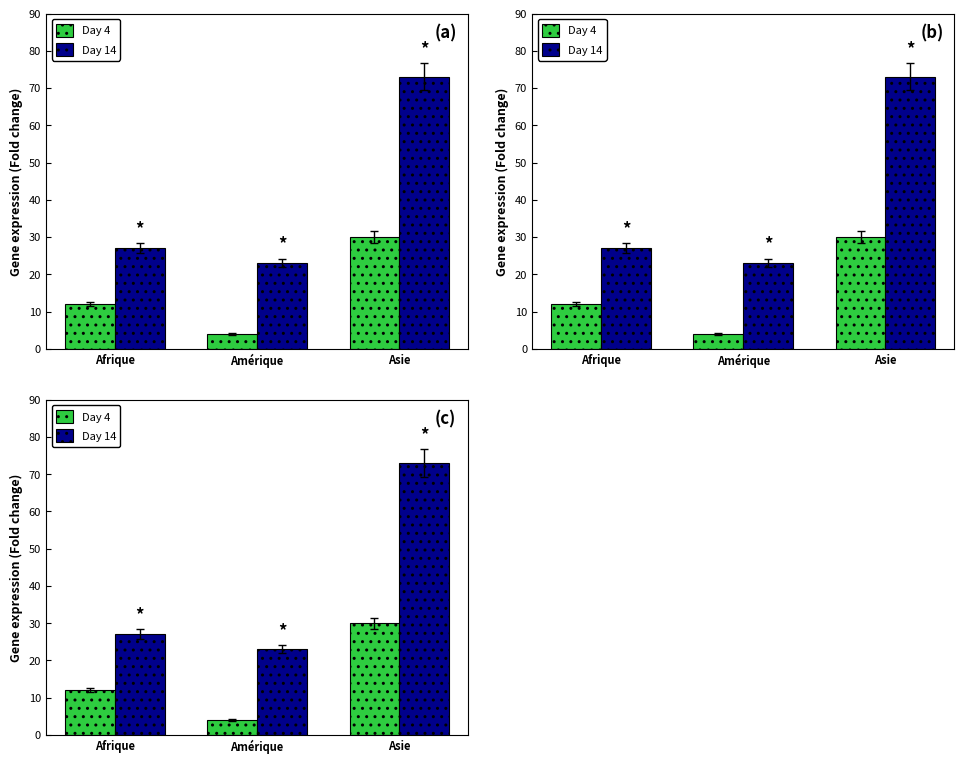

What is the label of the 2nd bar from the right?

Amérique